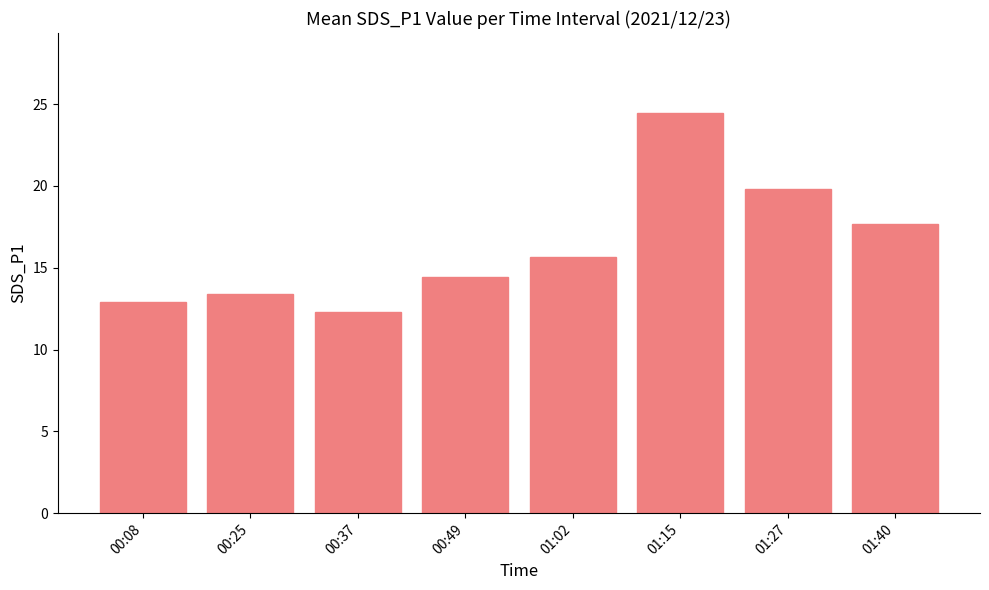

Reading left to right, list all the values displayed in this chart.

00:08=12.9	00:25=13.4	00:37=12.3	00:49=14.4	01:02=15.6	01:15=24.5	01:27=19.8	01:40=17.7